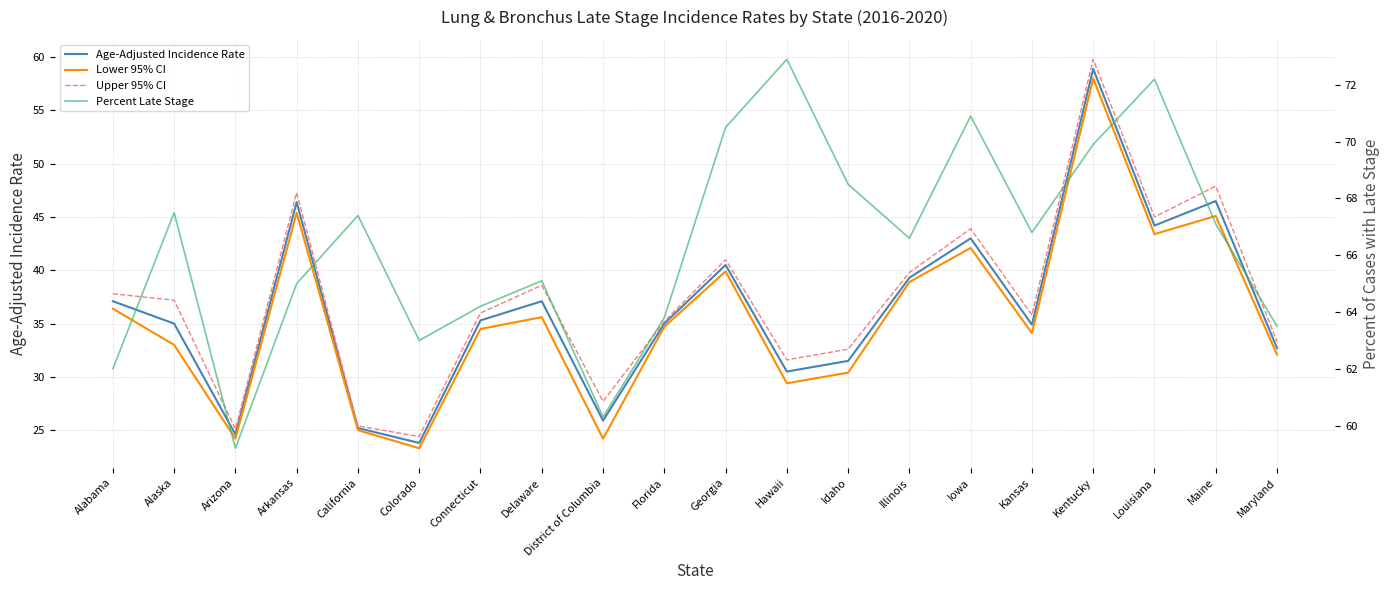

Reading left to right, transcribe all the data shown in this chart.

Age-Adjusted Incidence Rate: Alabama=37.1	Alaska=35.0	Arizona=24.6	Arkansas=46.4	California=25.2	Colorado=23.8	Connecticut=35.3	Delaware=37.1	District of Columbia=25.9	Florida=35.0	Georgia=40.5	Hawaii=30.5	Idaho=31.5	Illinois=39.3	Iowa=43.0	Kansas=34.9	Kentucky=58.9	Louisiana=44.2	Maine=46.5	Maryland=32.7
Lower 95% CI: Alabama=36.4	Alaska=33.0	Arizona=24.2	Arkansas=45.4	California=25.0	Colorado=23.3	Connecticut=34.5	Delaware=35.6	District of Columbia=24.2	Florida=34.7	Georgia=39.9	Hawaii=29.4	Idaho=30.4	Illinois=38.9	Iowa=42.1	Kansas=34.1	Kentucky=58.0	Louisiana=43.4	Maine=45.1	Maryland=32.1
Upper 95% CI: Alabama=37.8	Alaska=37.2	Arizona=25.1	Arkansas=47.3	California=25.4	Colorado=24.4	Connecticut=36.0	Delaware=38.6	District of Columbia=27.7	Florida=35.2	Georgia=41.0	Hawaii=31.6	Idaho=32.6	Illinois=39.8	Iowa=43.9	Kansas=35.8	Kentucky=59.8	Louisiana=45.0	Maine=47.9	Maryland=33.3
Percent Late Stage: Alabama=62.0	Alaska=67.5	Arizona=59.2	Arkansas=65.0	California=67.4	Colorado=63.0	Connecticut=64.2	Delaware=65.1	District of Columbia=60.3	Florida=63.8	Georgia=70.5	Hawaii=72.9	Idaho=68.5	Illinois=66.6	Iowa=70.9	Kansas=66.8	Kentucky=69.9	Louisiana=72.2	Maine=67.1	Maryland=63.5